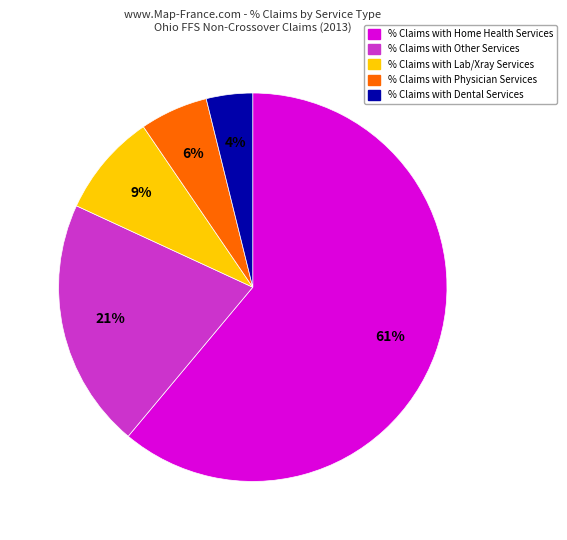

To the nearest percent, what is the average slice percentage?

20%